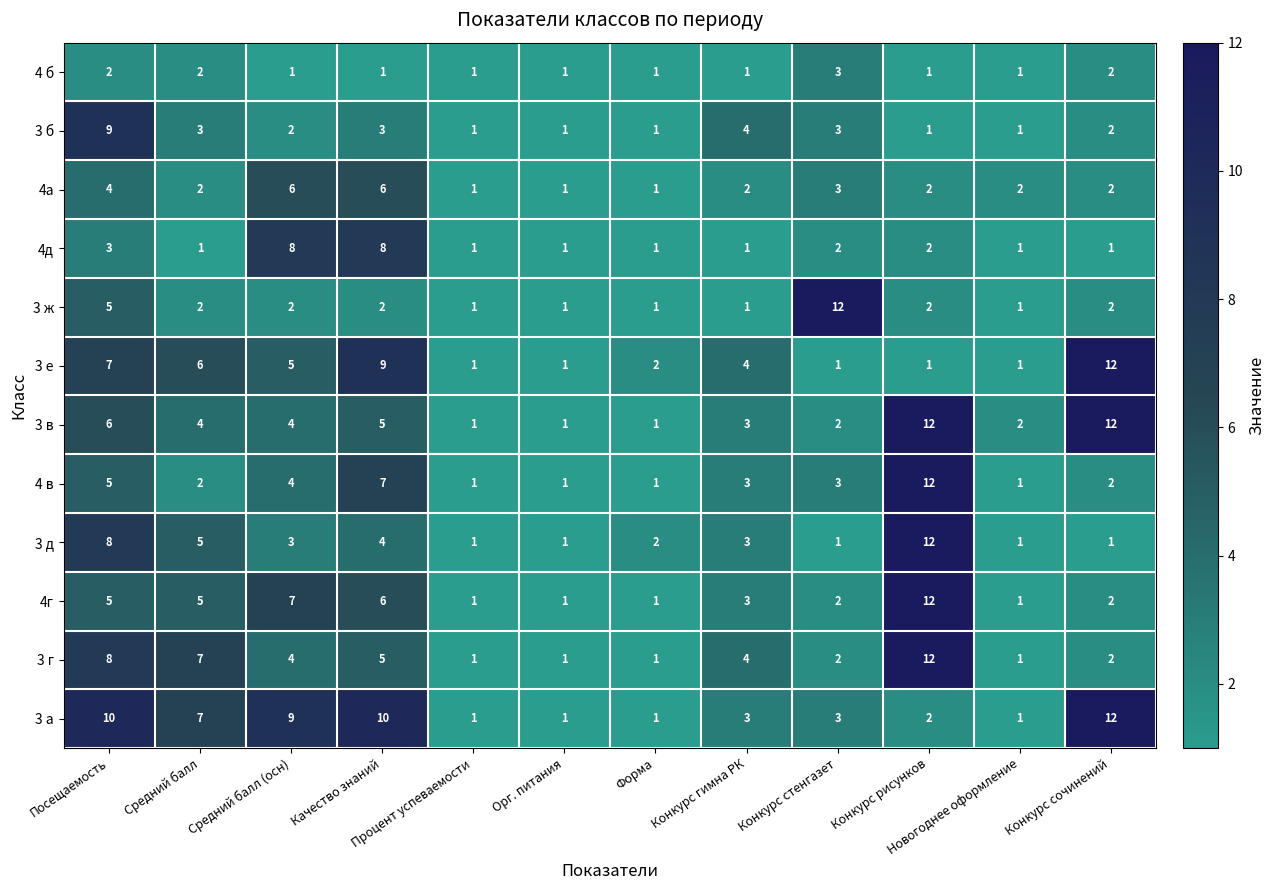

What is the difference between the highest and lowest values at Посещаемость?

8